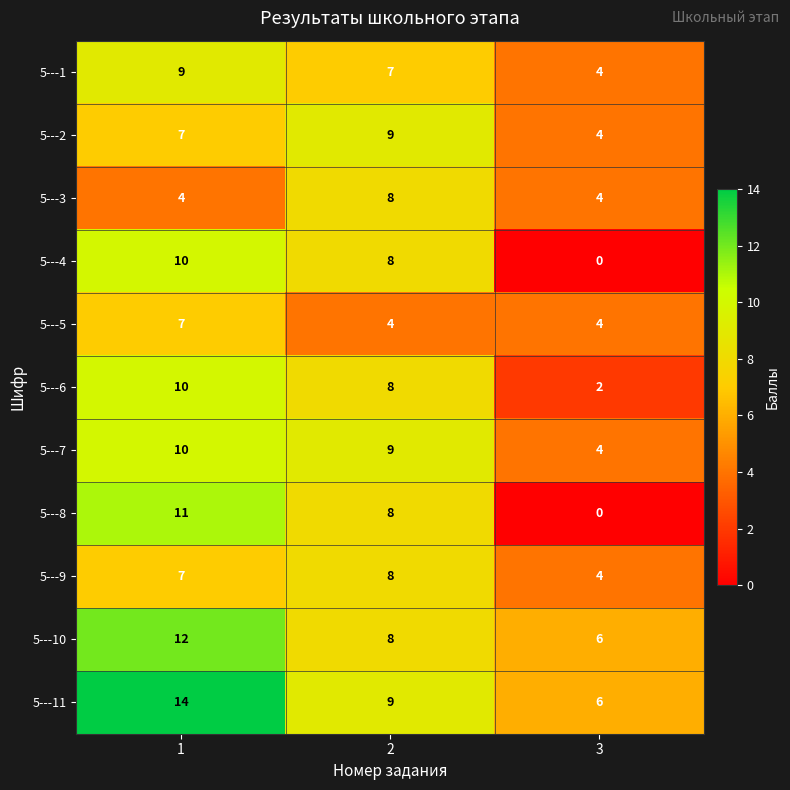

Rank the categories by 5---2 value from lowest to highest.

3, 1, 2